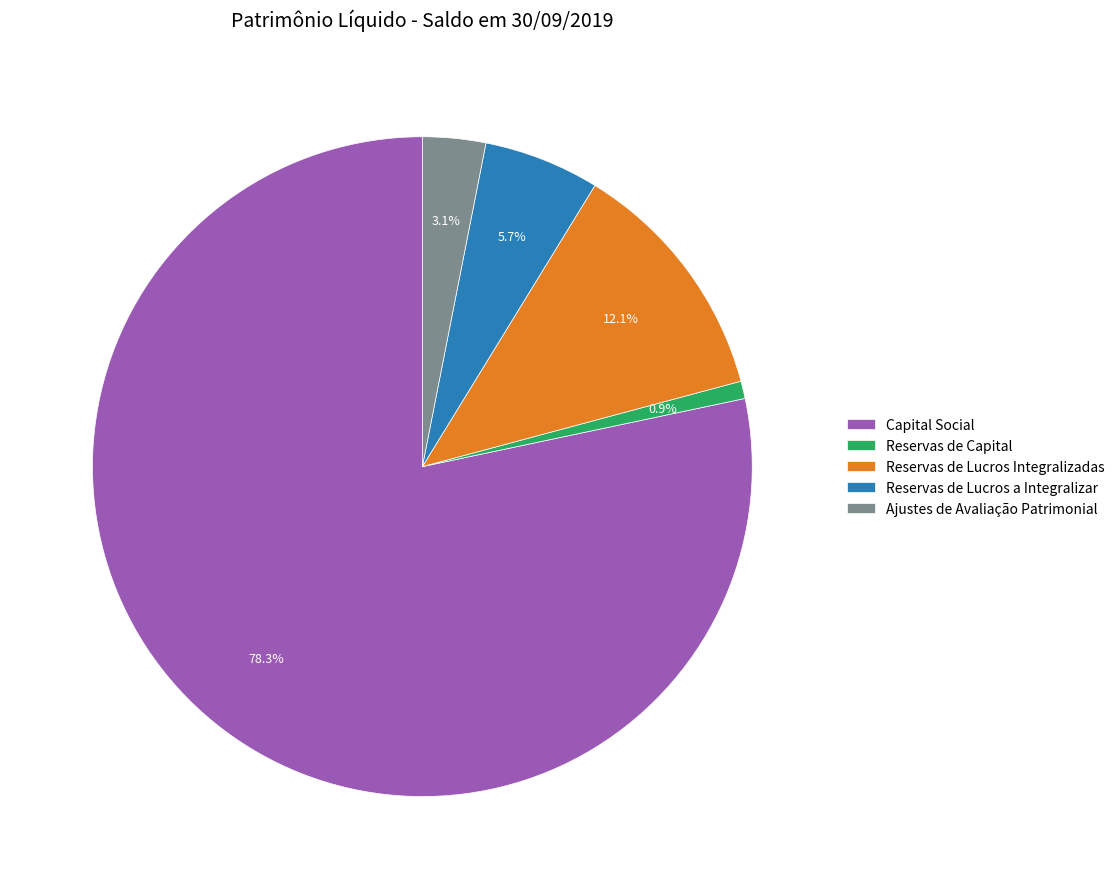

To the nearest percent, what is the difference between the largest and smallest slice percentages?

77%